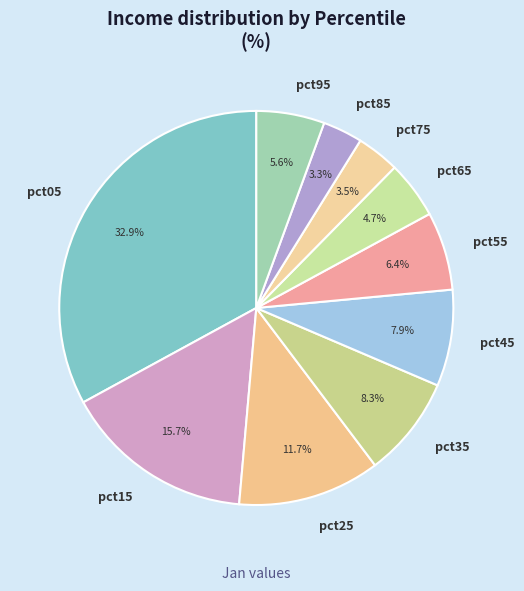

What percentage is the pct25 slice, to the nearest percent?

12%